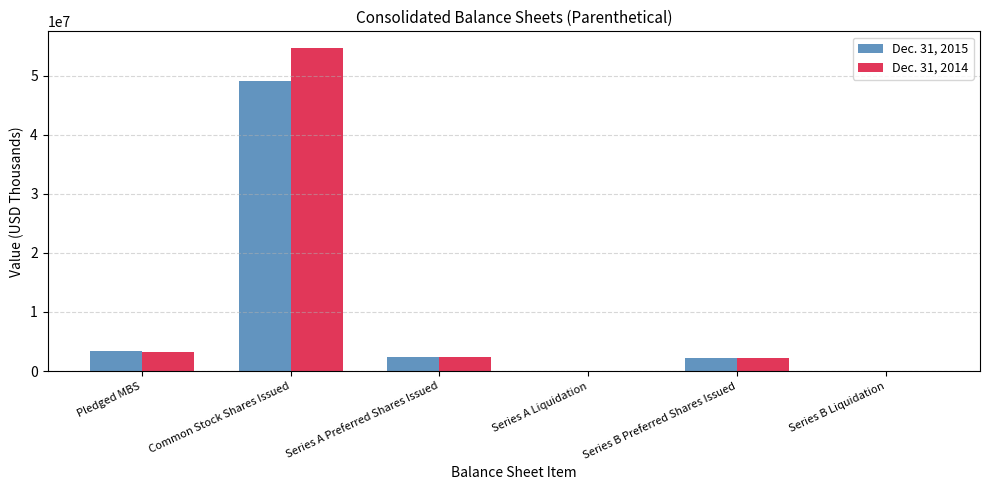

Is it true that Dec. 31, 2015 equals 2300000 at Series A Preferred Shares Issued?

True